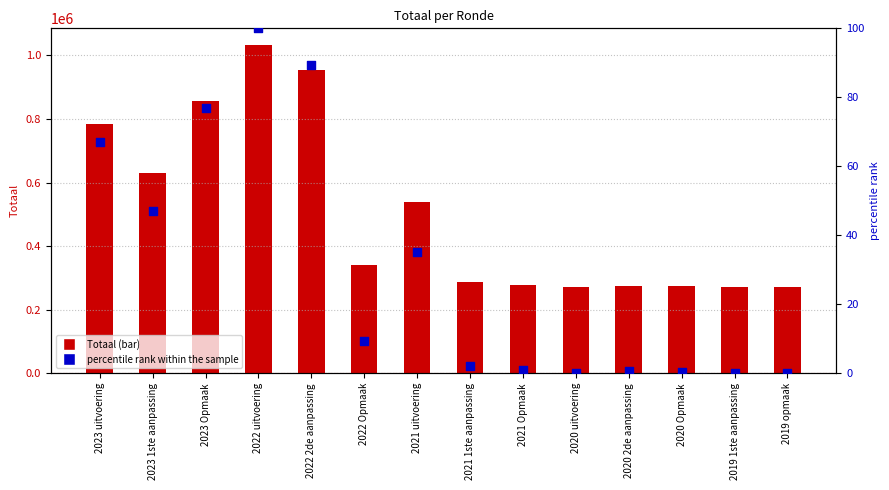

Which series contains the highest Y value?

Totaal